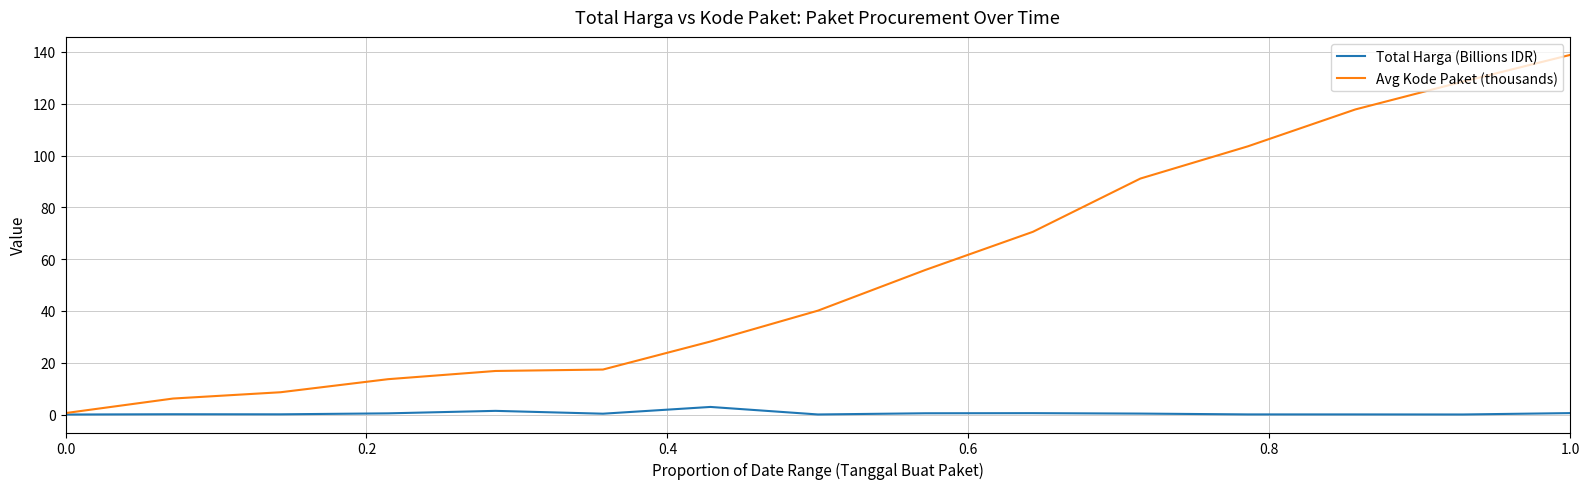

Which series has the widest spread of values?

Avg Kode Paket (thousands)